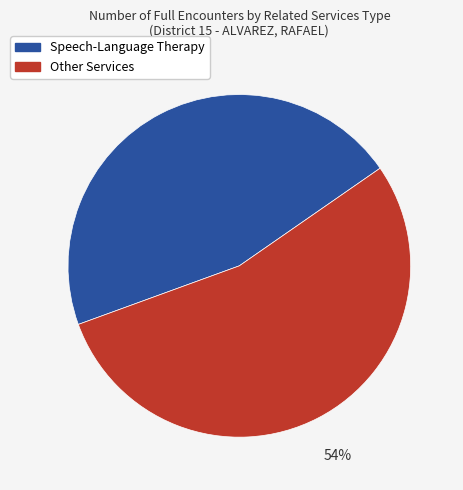

Which slice represents more than half of the pie?

Other Services